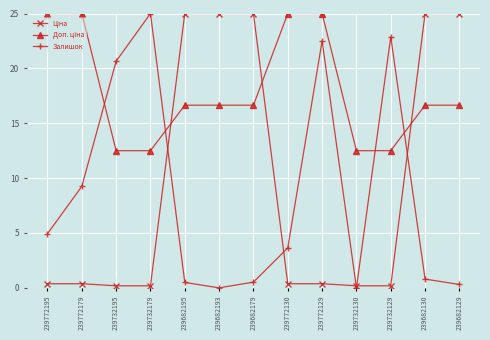

At which category is the sum across all series the highest?

239772129